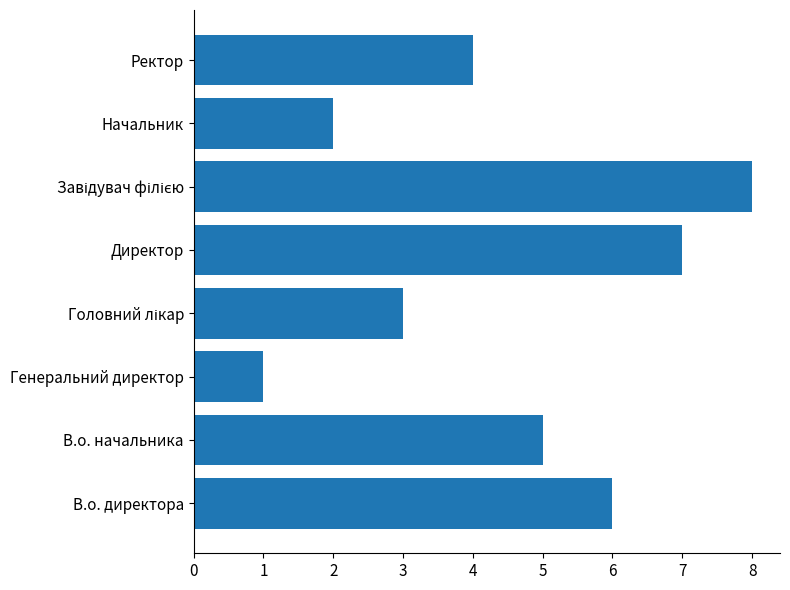

What is the minimum value shown in the chart?

1